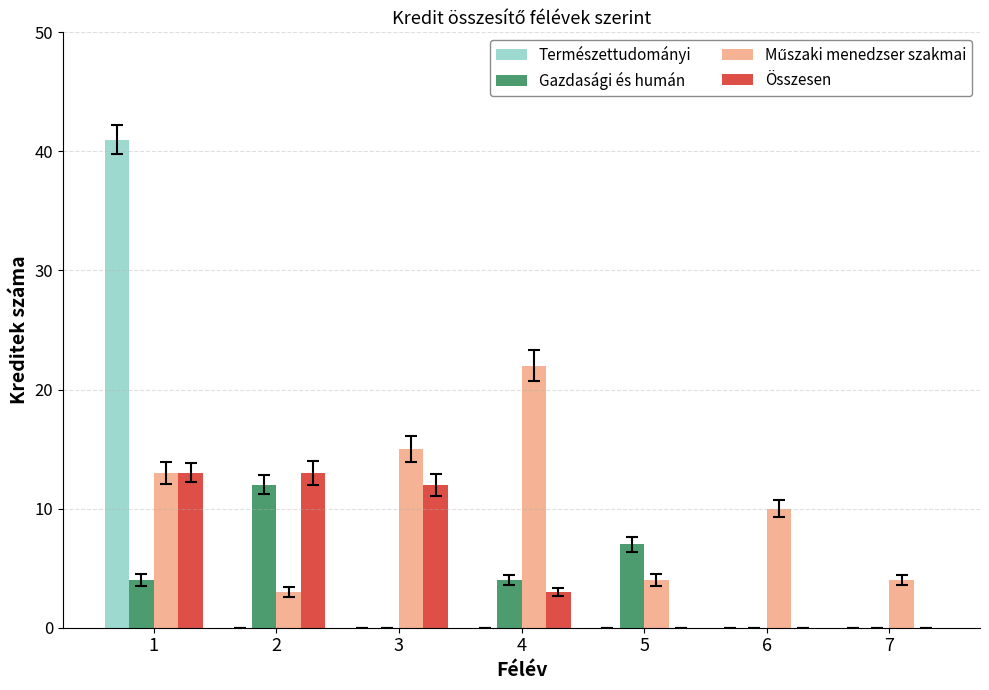

What is the maximum value shown in the chart?

41